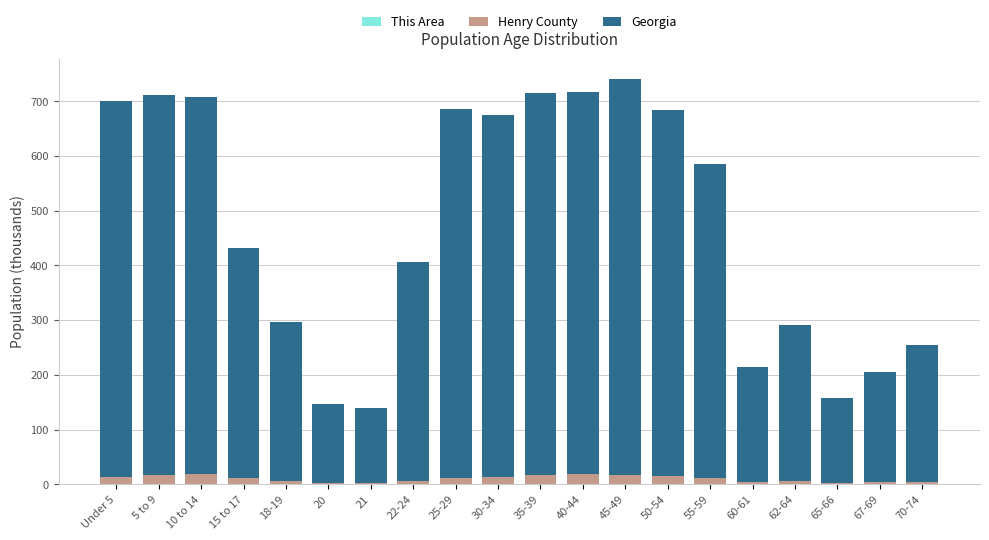

How many categories are shown in the chart?

20